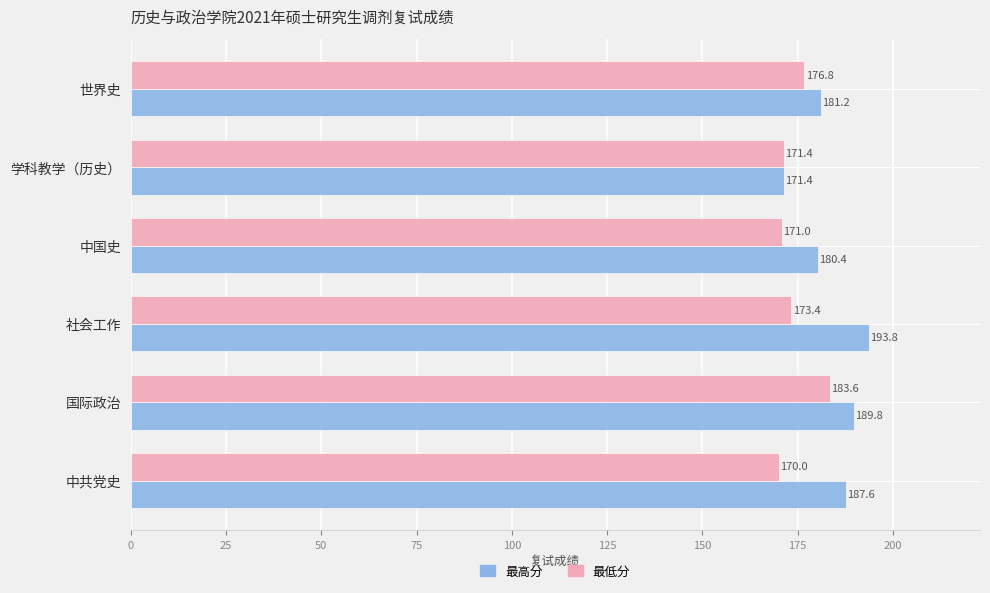

Rank the series by their maximum value, from highest to lowest.

最高分, 最低分